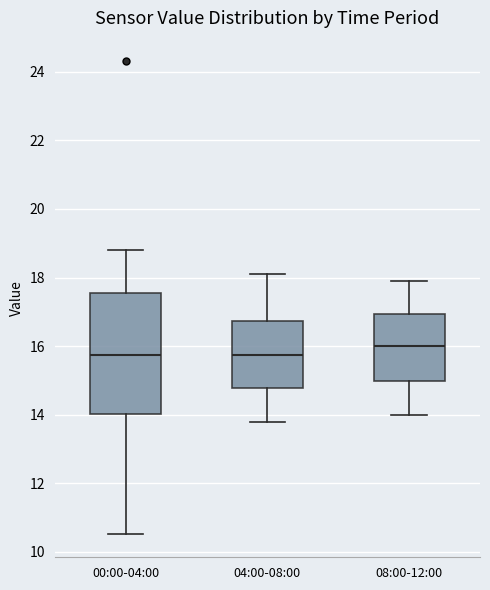

Which box is the tallest, from its lower edge to its upper edge?

00:00-04:00